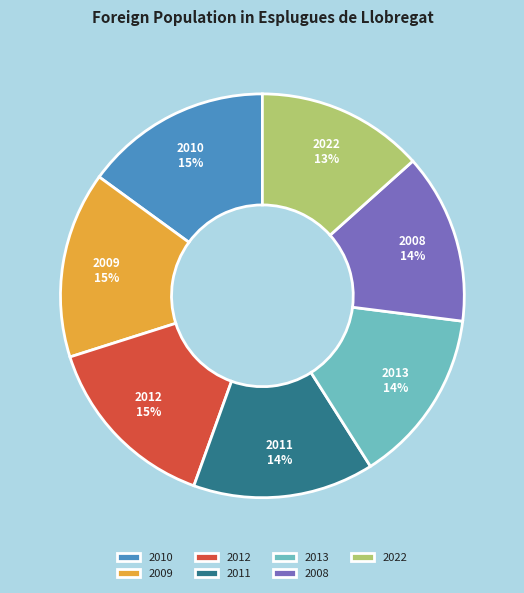

To the nearest percent, what is the combined percentage of 2008 and 2013?

28%